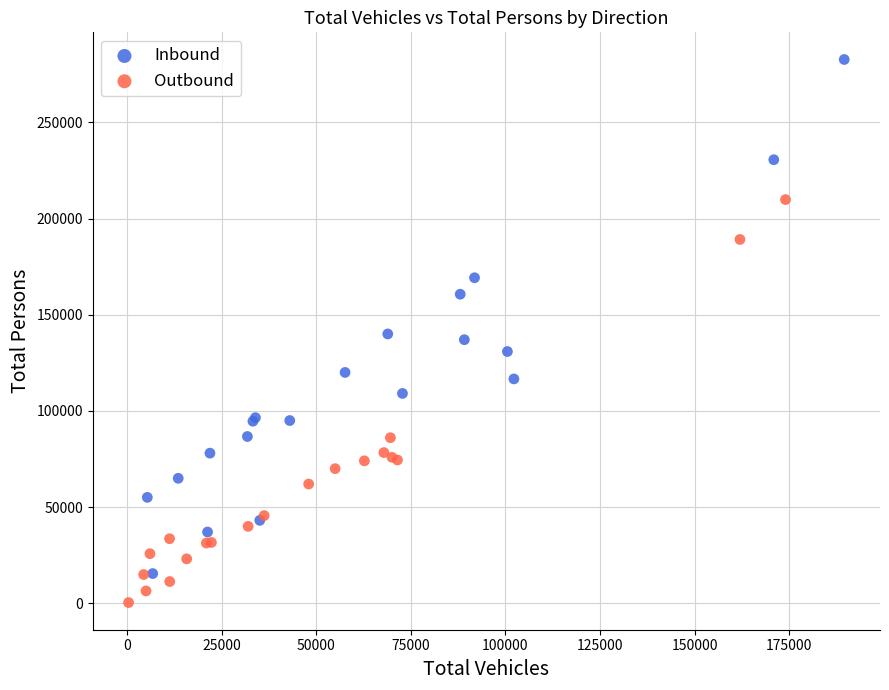

Which series reaches the maximum Y coordinate?

Inbound